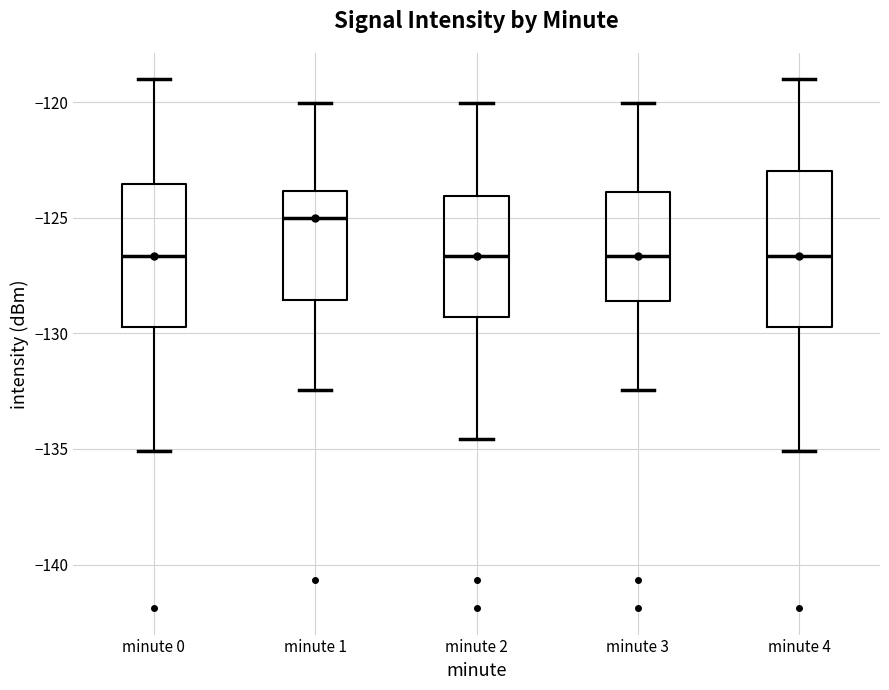

Reading left to right, read every box against the y-axis: the position of its median line, the range the box covers, and the ends of its whiskers. The values are not printed on the chart, so give them approximately, as read against the axis.

minute 0: median -126.5, box -129.5 to -123.5, whiskers -135.0 to -119.0
minute 1: median -125.0, box -128.5 to -124.0, whiskers -132.5 to -120.0
minute 2: median -126.5, box -129.5 to -124.0, whiskers -134.5 to -120.0
minute 3: median -126.5, box -128.5 to -124.0, whiskers -132.5 to -120.0
minute 4: median -126.5, box -129.5 to -123.0, whiskers -135.0 to -119.0